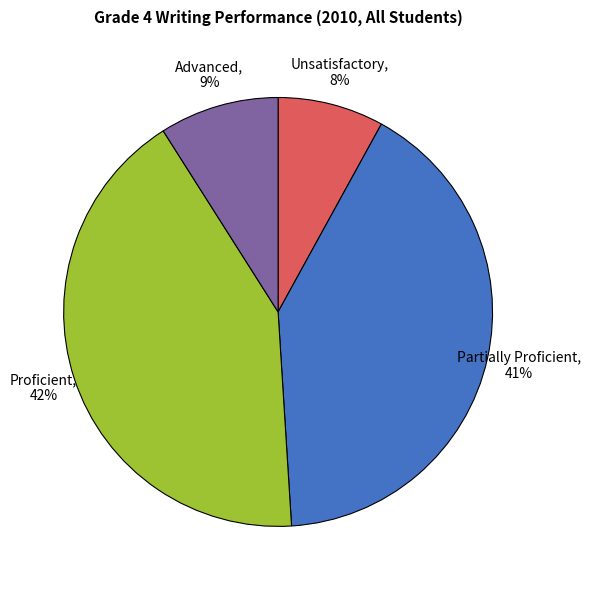

What is the largest slice in the pie chart?

Proficient